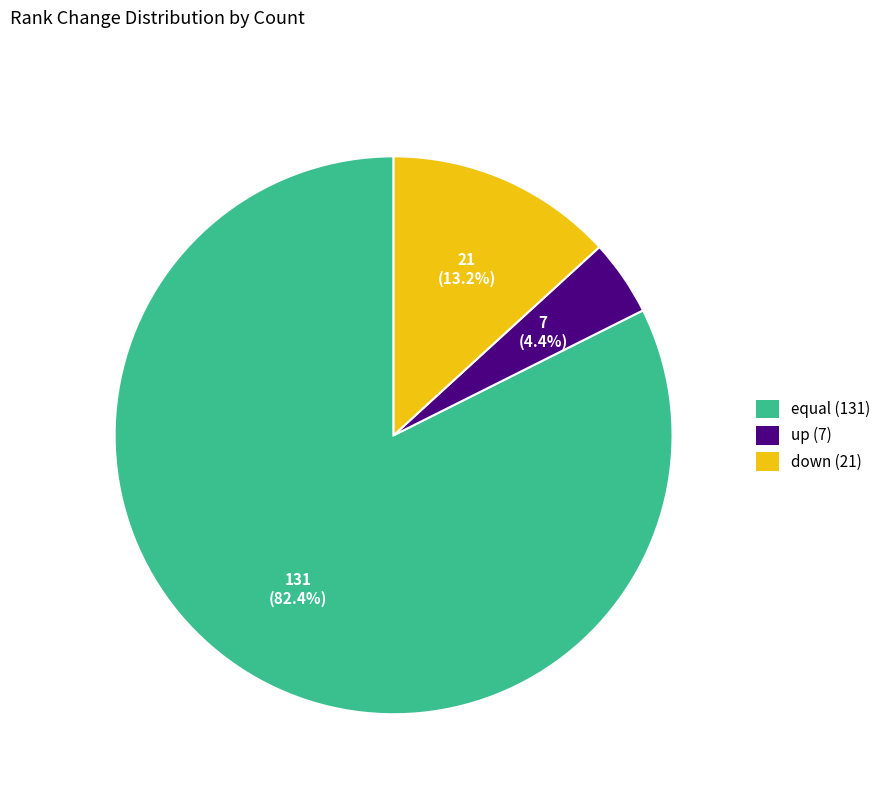

How many slices are in this pie chart?

3